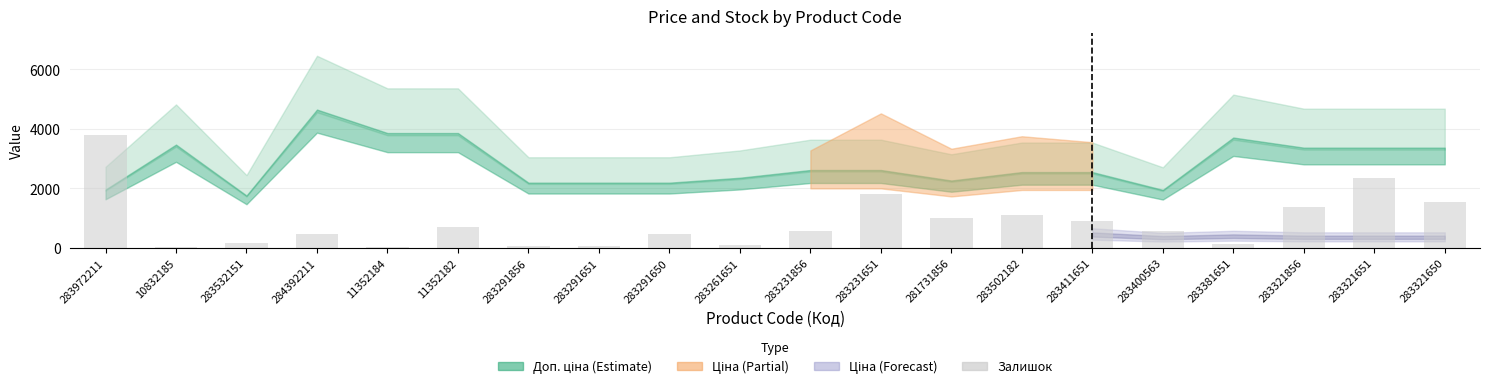

What is the maximum value shown in the chart?

3798.3